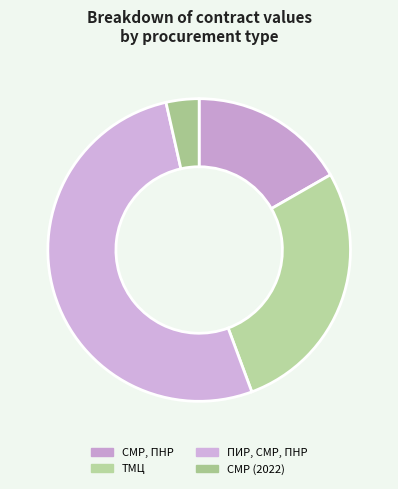

To the nearest percent, what portion does СМР (2022) represent?

4%